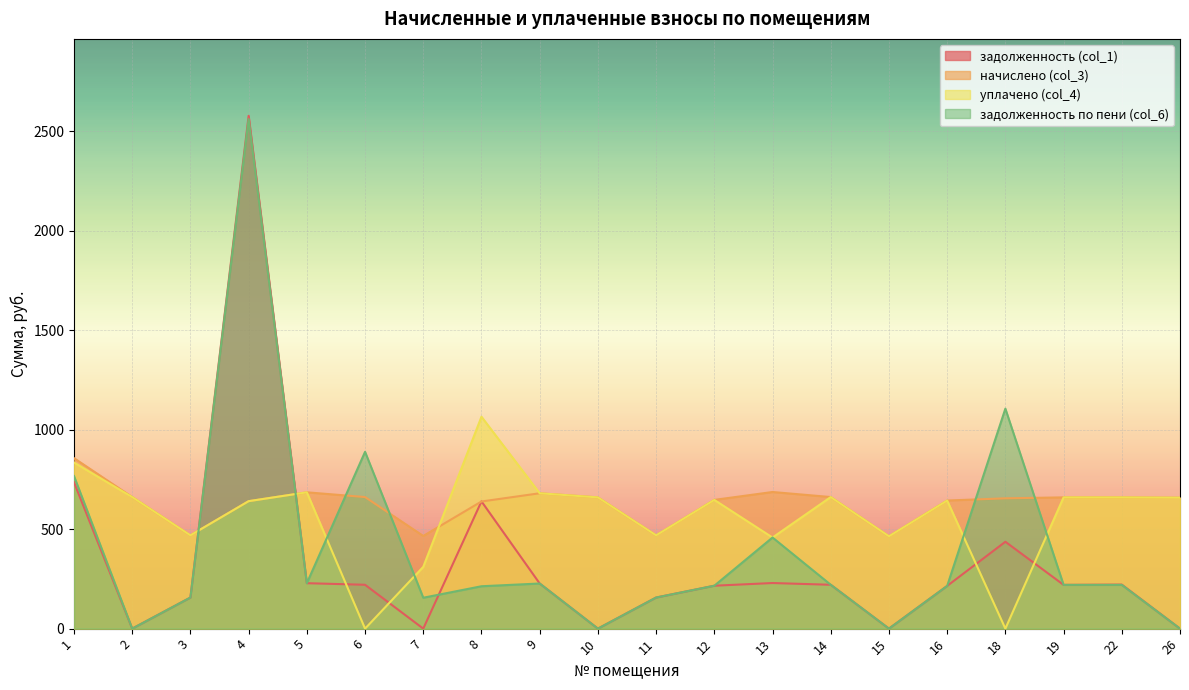

What is the spread (max minus min) of values at 8?

852.2